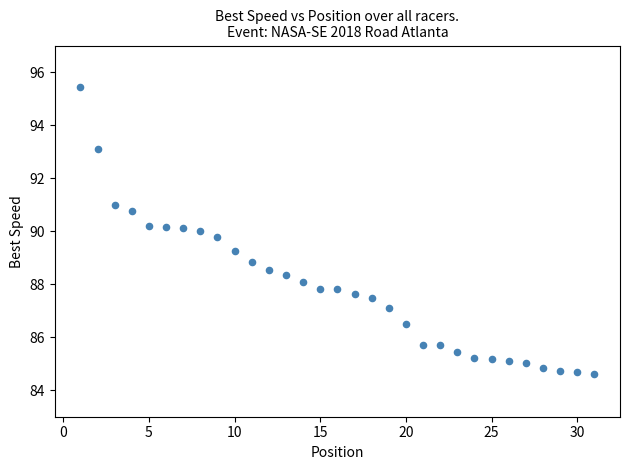

What is the range of X values (max minus min)?

30.0